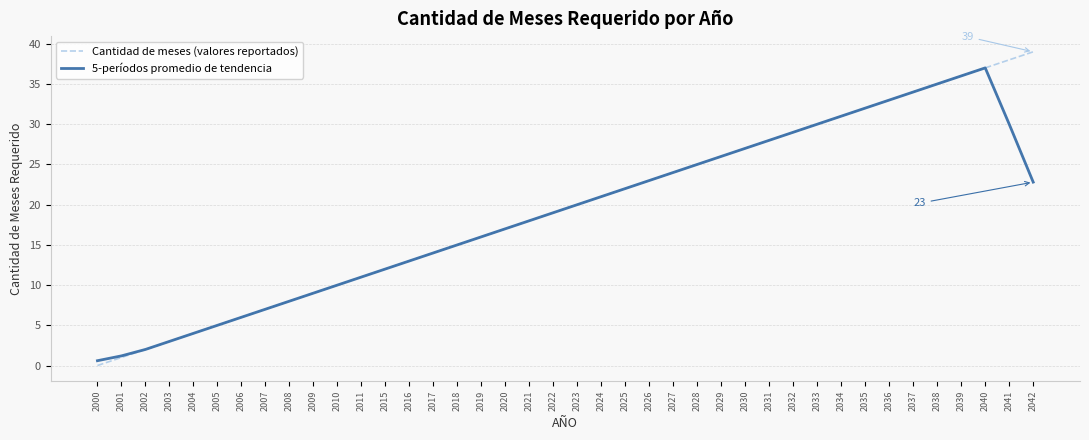

The Cantidad de meses (valores reportados) series shows 8.0 at 2008. True or false?

True